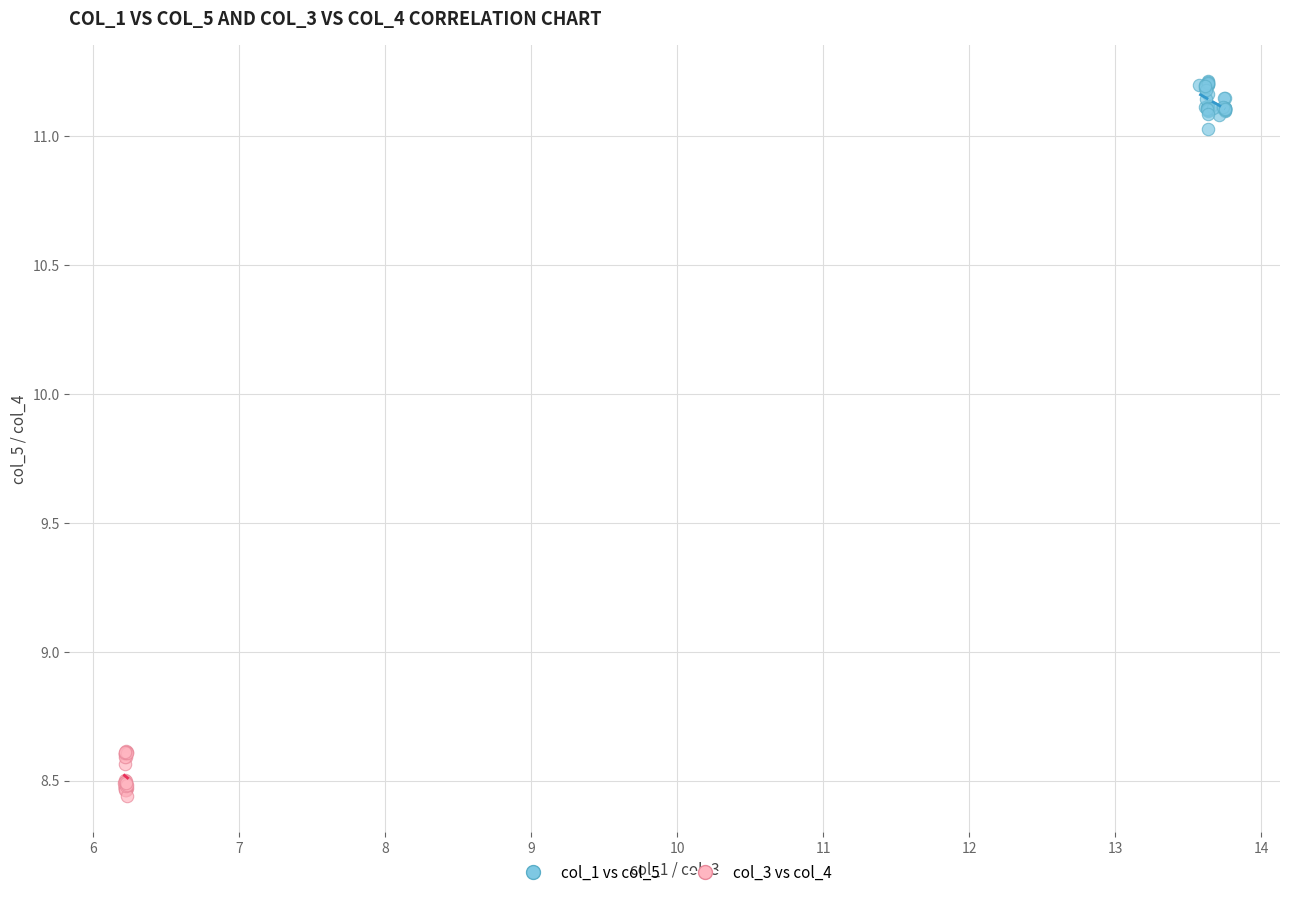

What are all the series names shown in the legend?

col_1 vs col_5, col_3 vs col_4